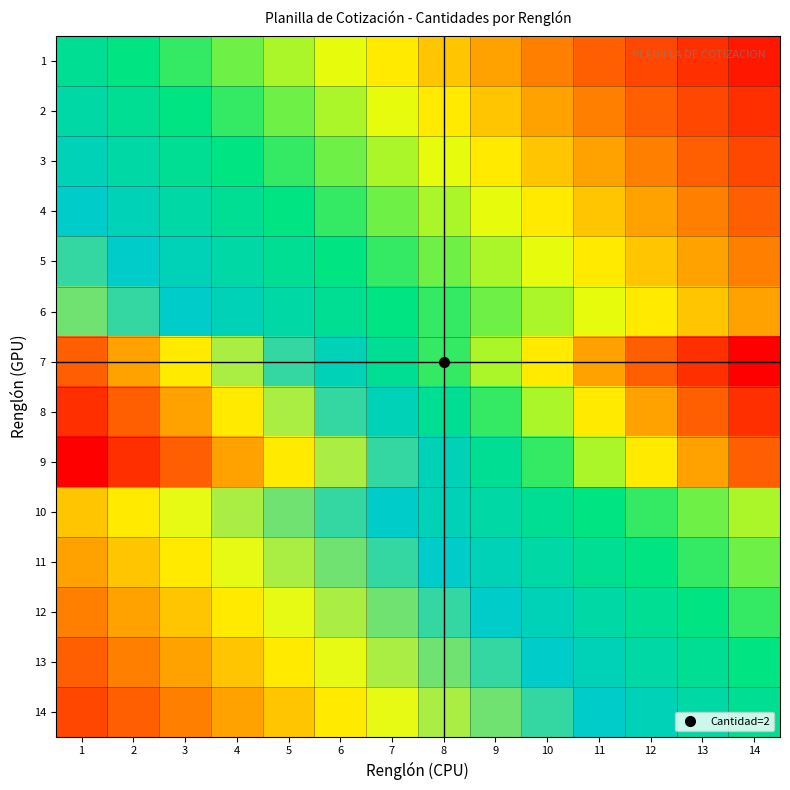

What is the total value across all series at 2?

9.7